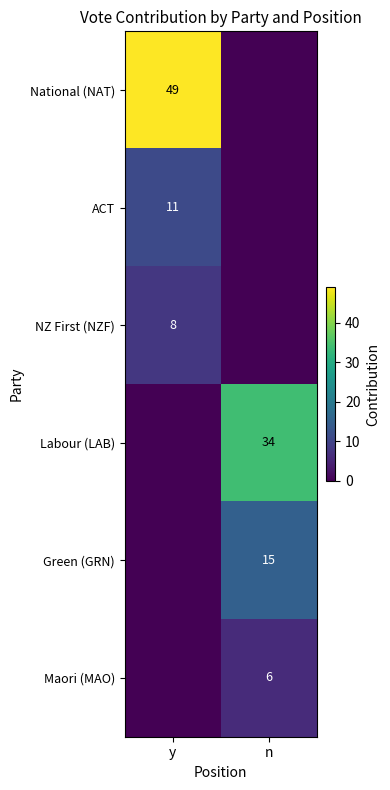

Between y and n, which is larger?

y